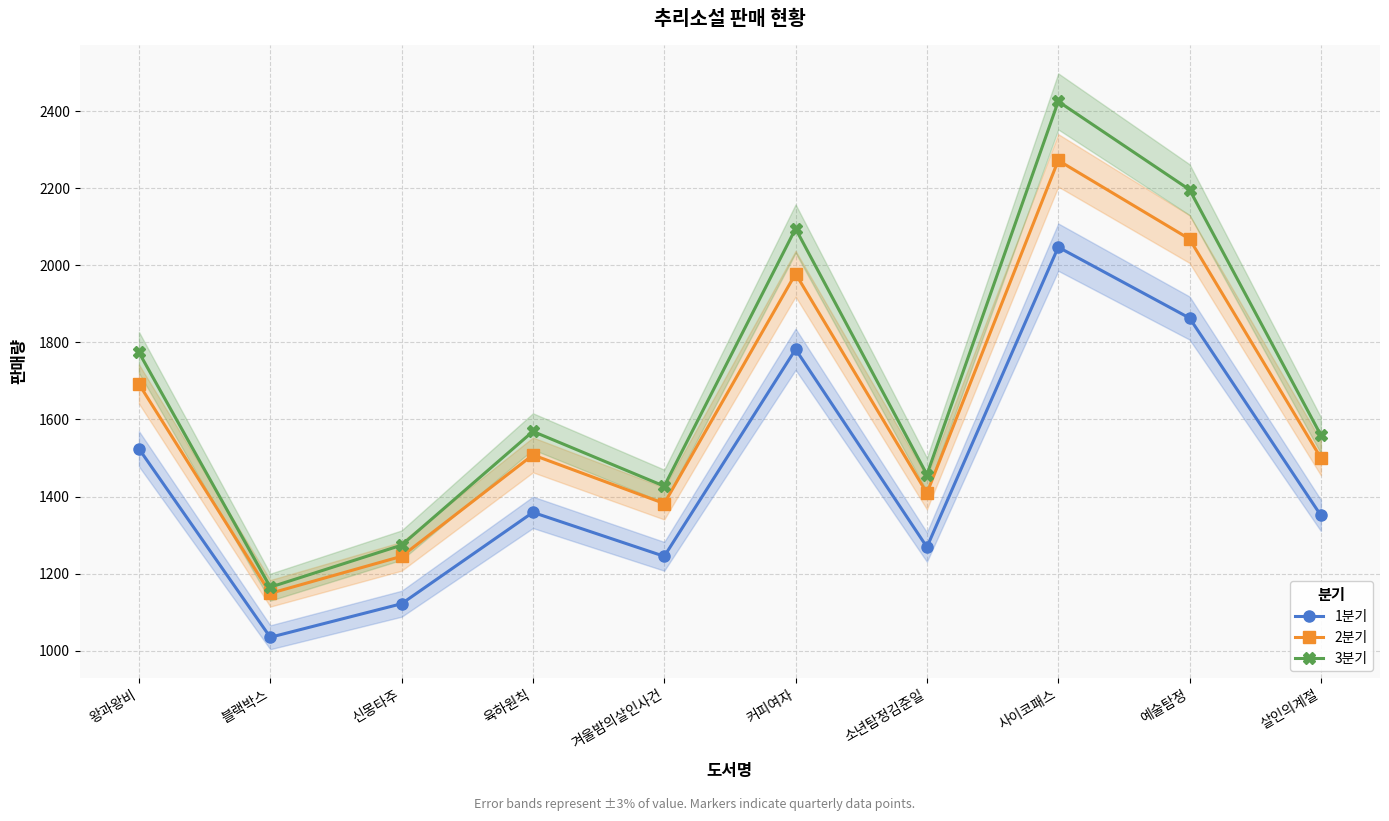

The value of 2분기 at 블랙박스 is 745. True or false?

False